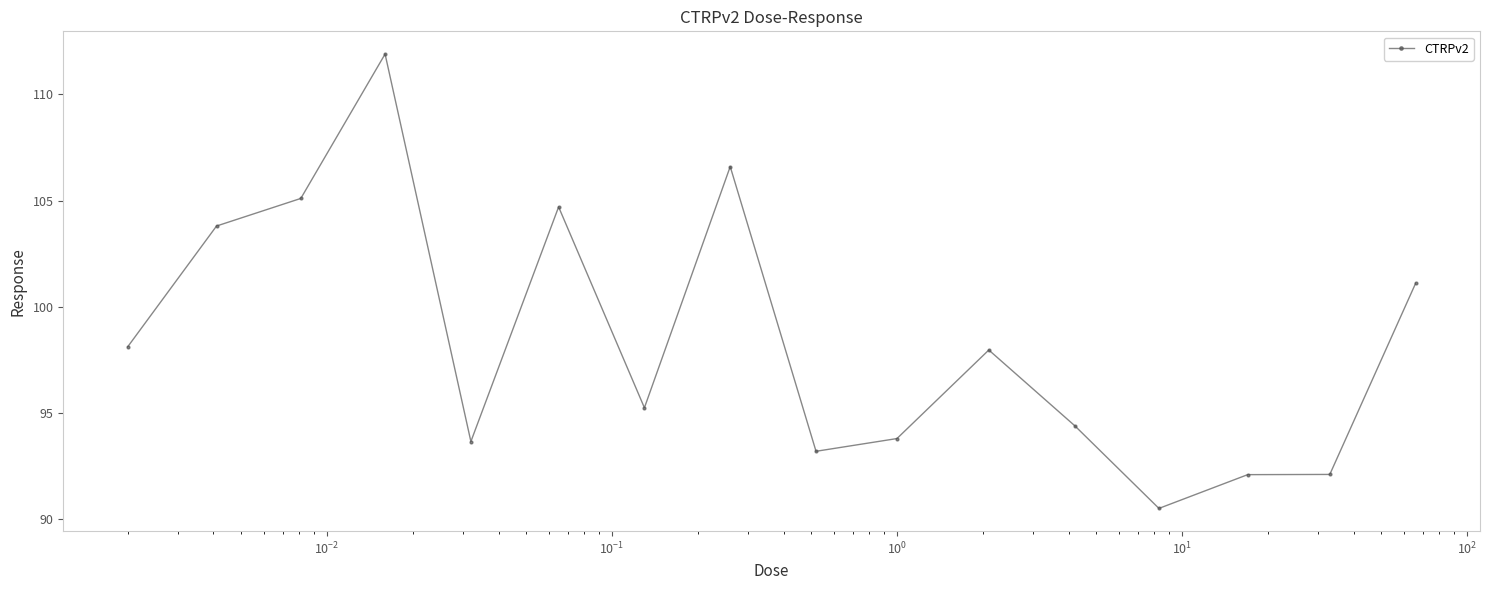

Reading left to right, transcribe all the data shown in this chart.

98.1	103.8	105.1	111.9	93.7	104.7	95.2	106.6	93.2	93.8	98.0	94.4	90.5	92.1	92.1	101.1